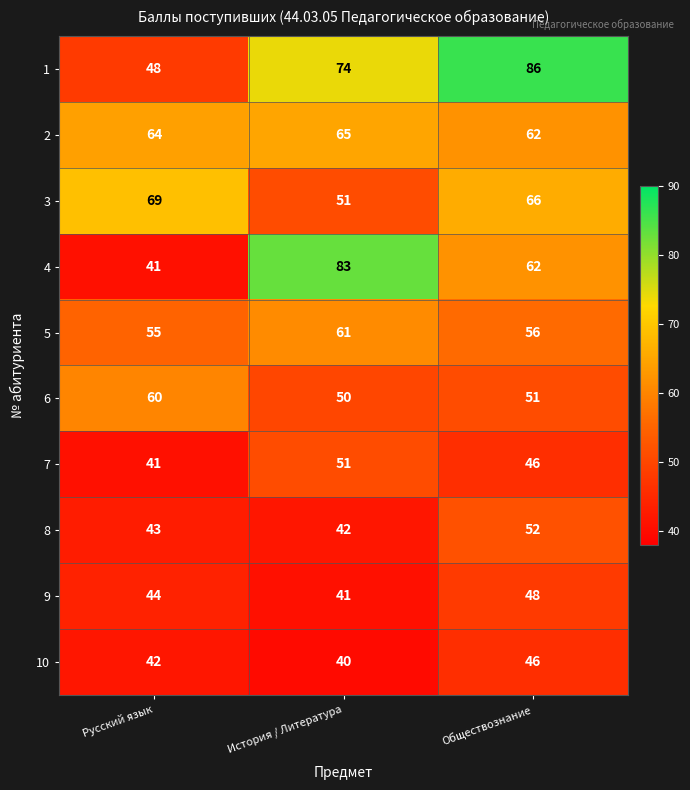

What is the lowest value of the 9 series?

41